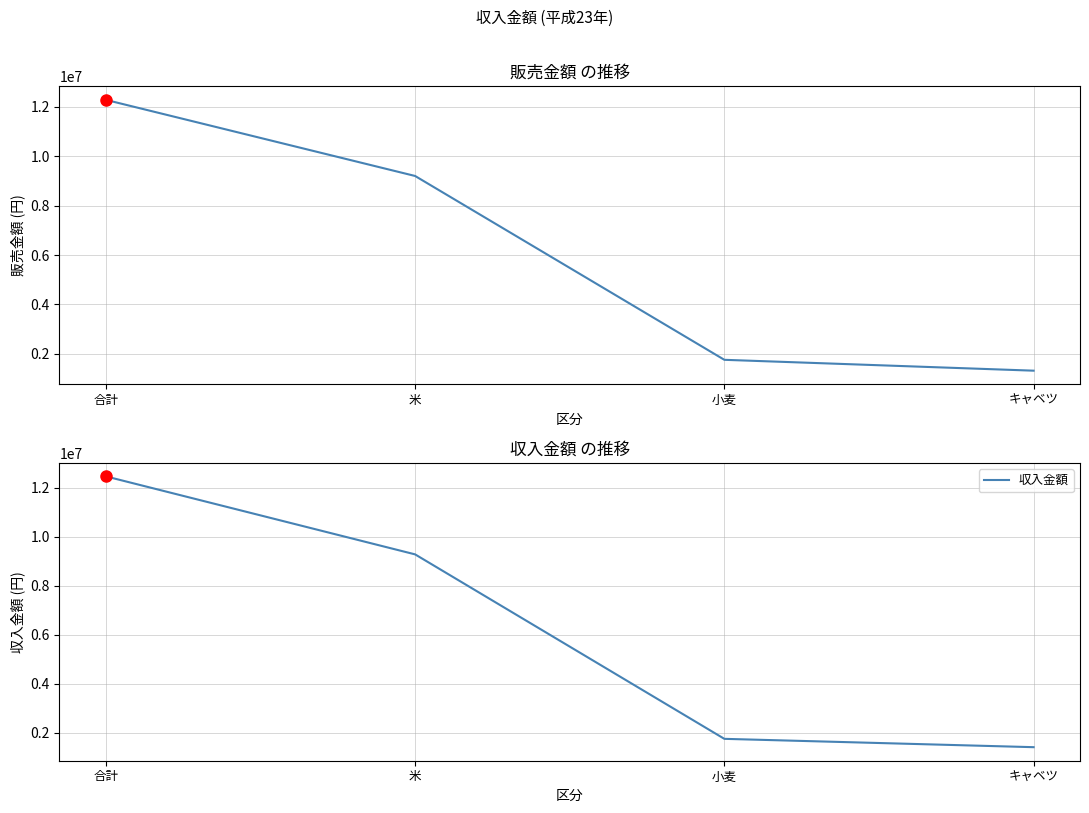

How many lines are shown in the chart?

2